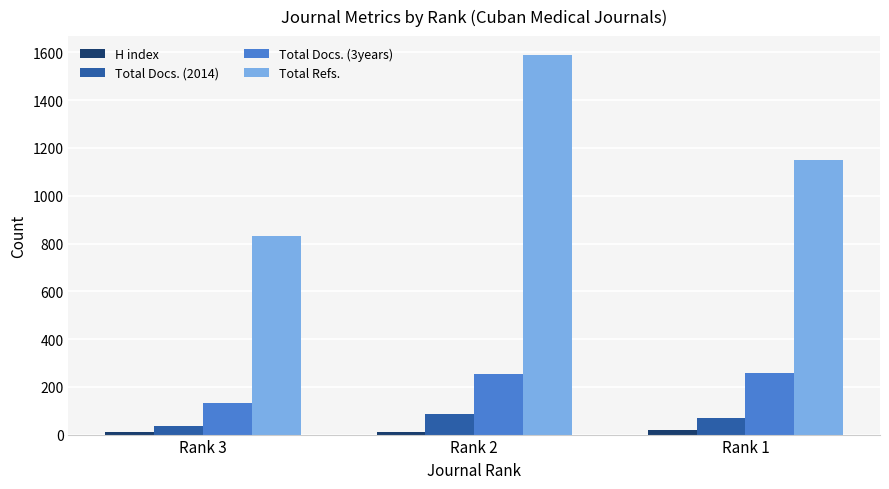

What are all the series names shown in the legend?

H index, Total Docs. (2014), Total Docs. (3years), Total Refs.